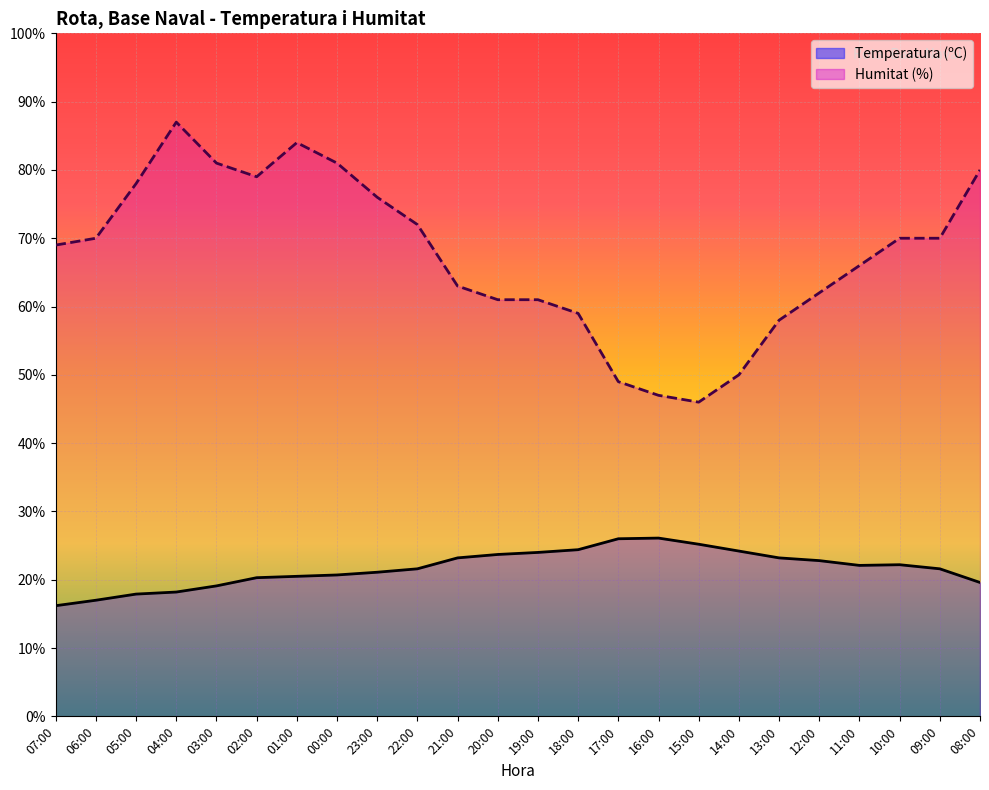

How many interior local valleys does the Temperatura (ºC) series have?

1